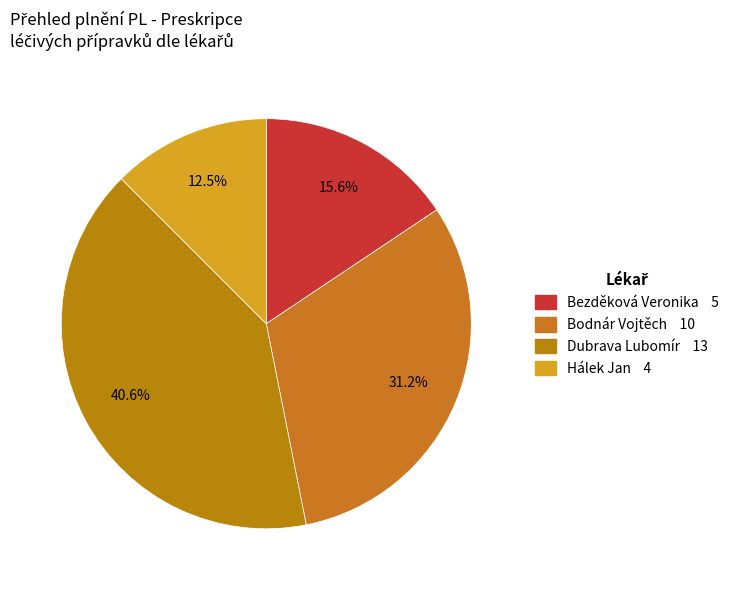

Rank the categories by value from highest to lowest.

Dubrava Lubomír, Bodnár Vojtěch, Bezděková Veronika, Hálek Jan